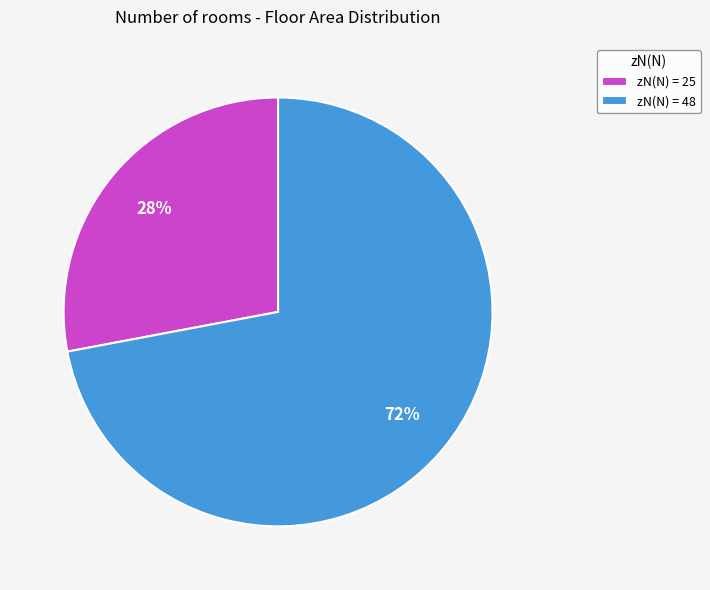

Do zN(N) = 48 and zN(N) = 25 together represent more than half of the pie?

Yes